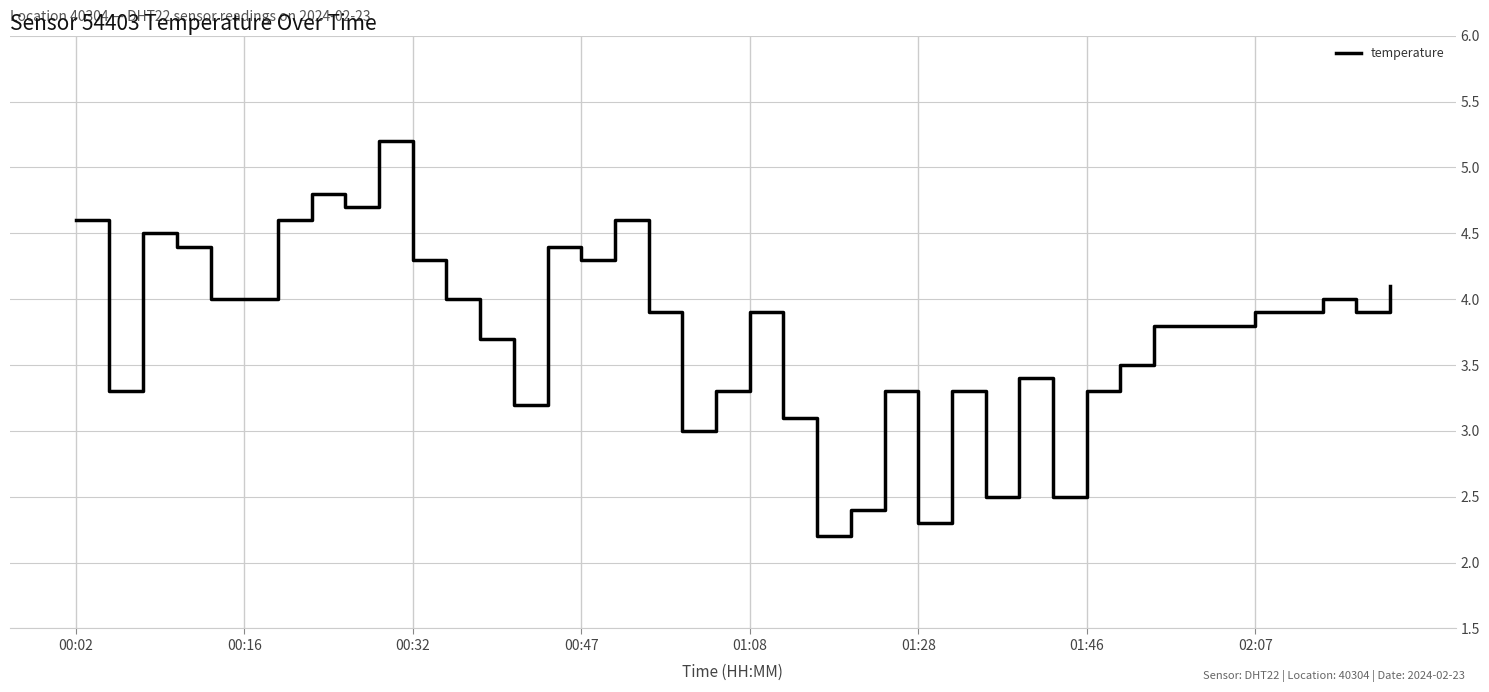

What is the average value?

3.7